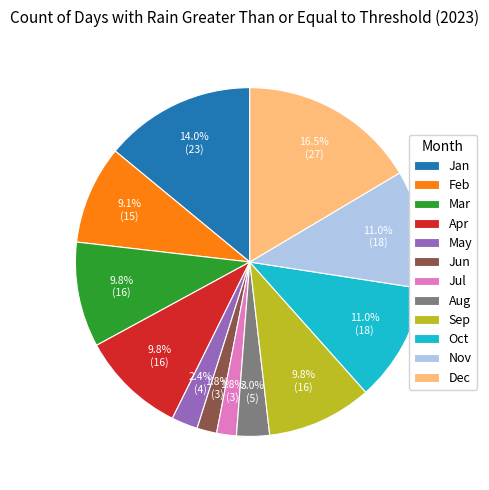

How many slices are in this pie chart?

12